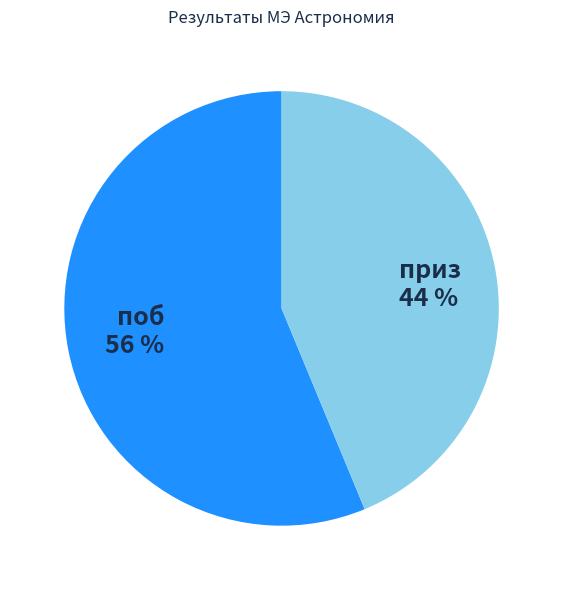

To the nearest percent, what is the combined percentage of поб 56 % and приз 44 %?

100%